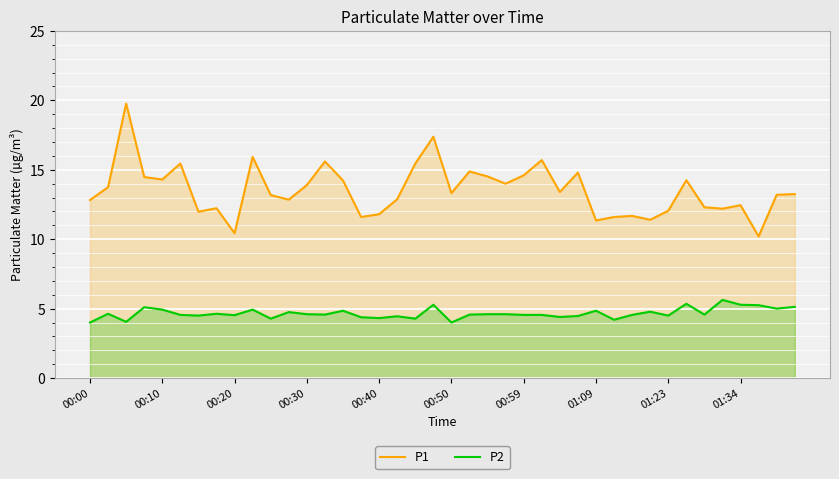

The value of P1 at 01:09 is 20.2. True or false?

False